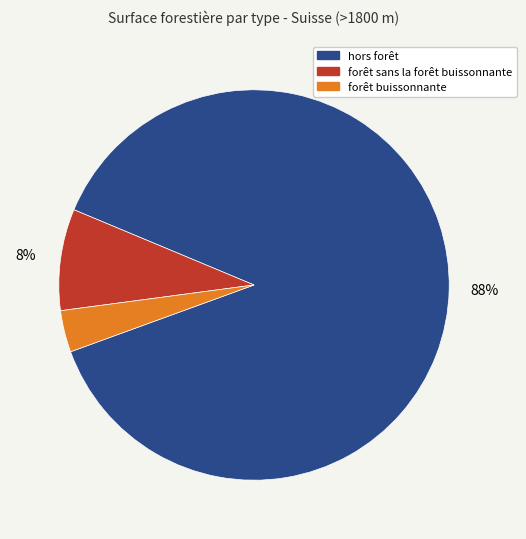

What is the largest slice in the pie chart?

hors forêt